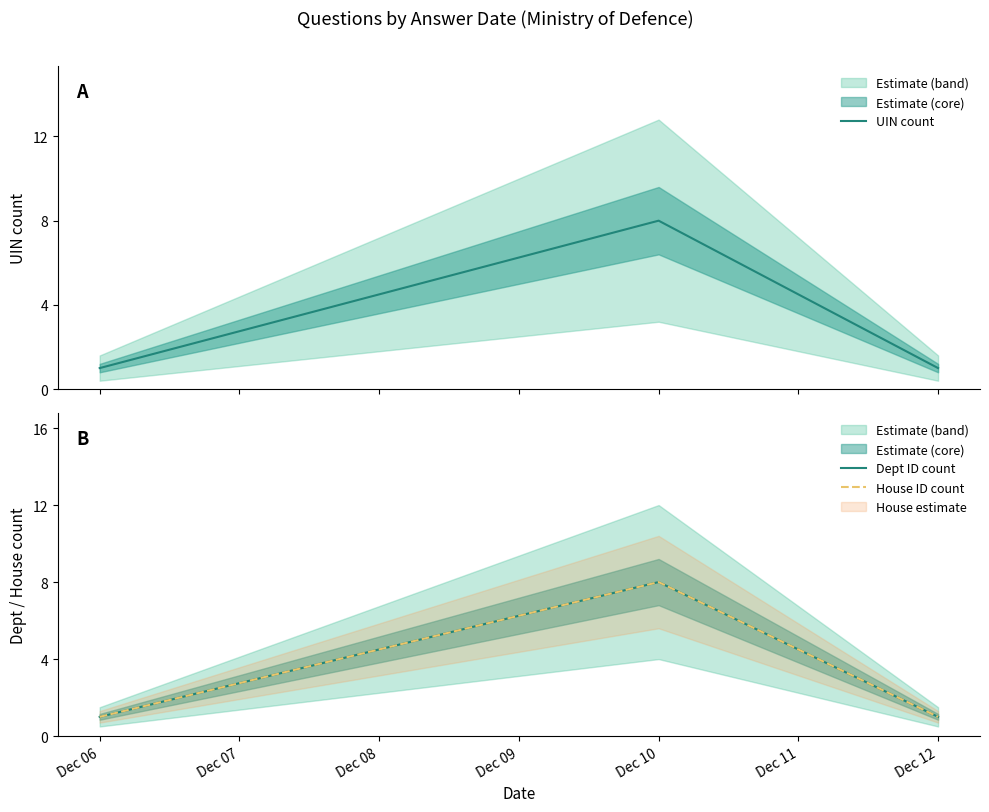

How many distinct data groups are displayed?

3